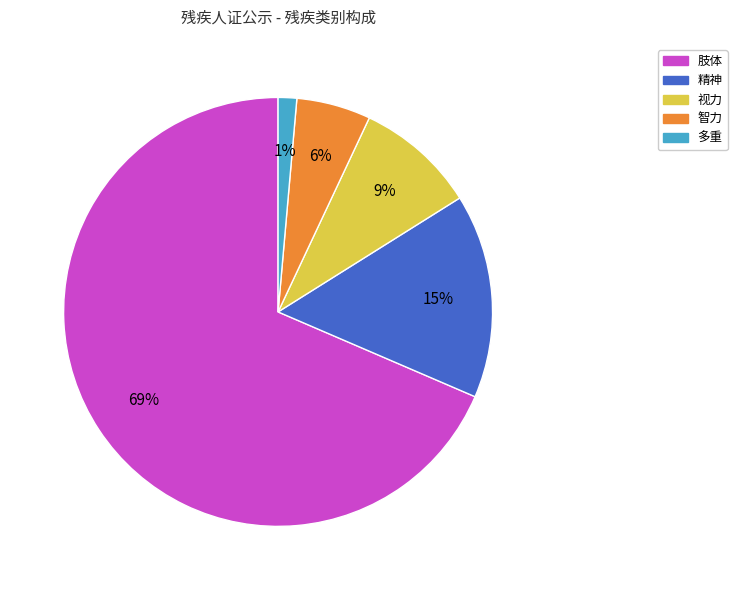

True or false: 肢体 accounts for 69% of the total.

True